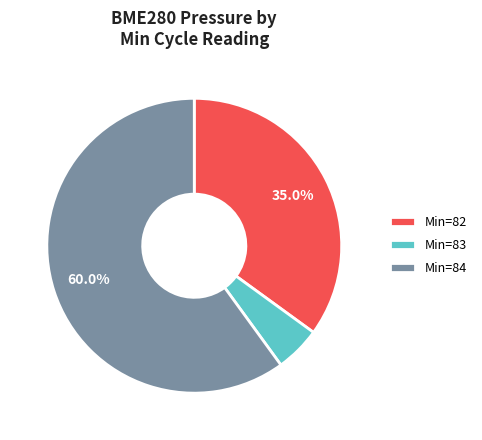

What is the largest slice in the pie chart?

Min=84